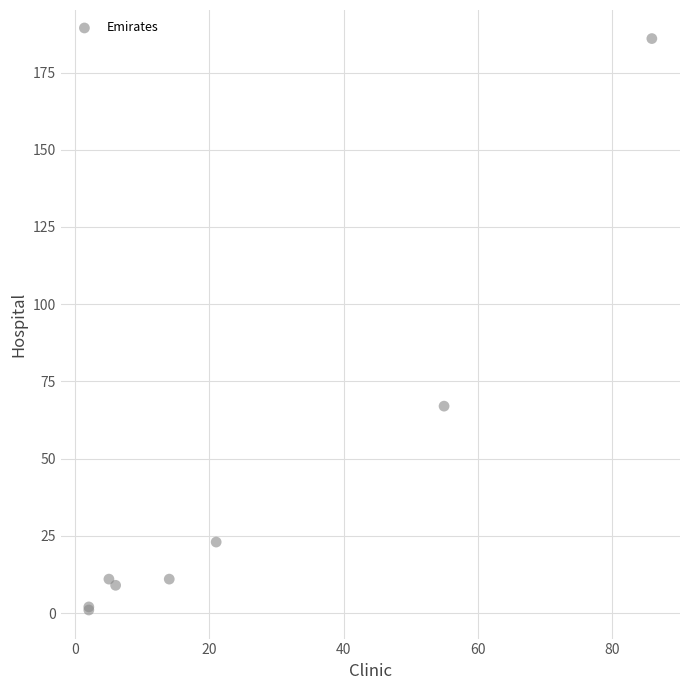

What Y value in the scatter plot is closest to 93?

67